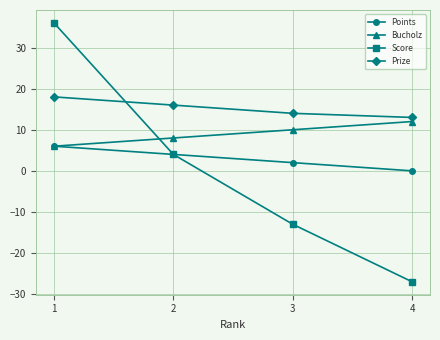

What is the difference between the maximum and minimum values in the Prize series?

5